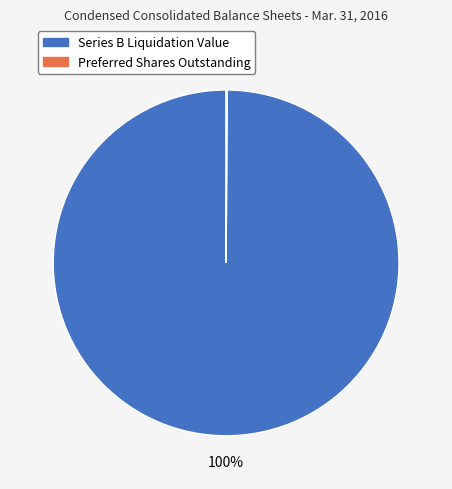

Which slice is the largest?

Series B Liquidation Value